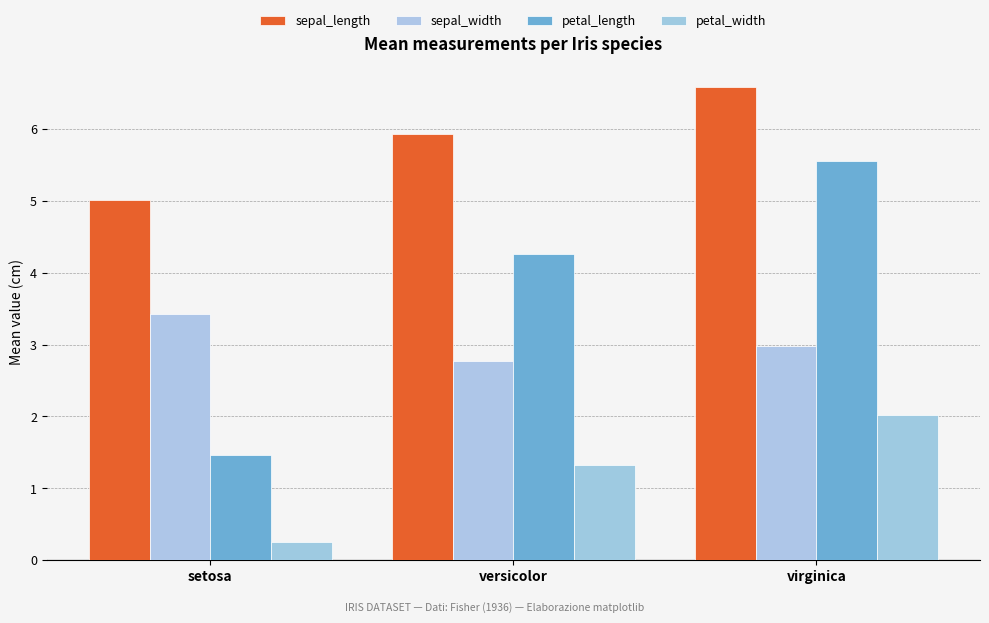

Are the bars grouped side by side (vs. stacked)?

Yes